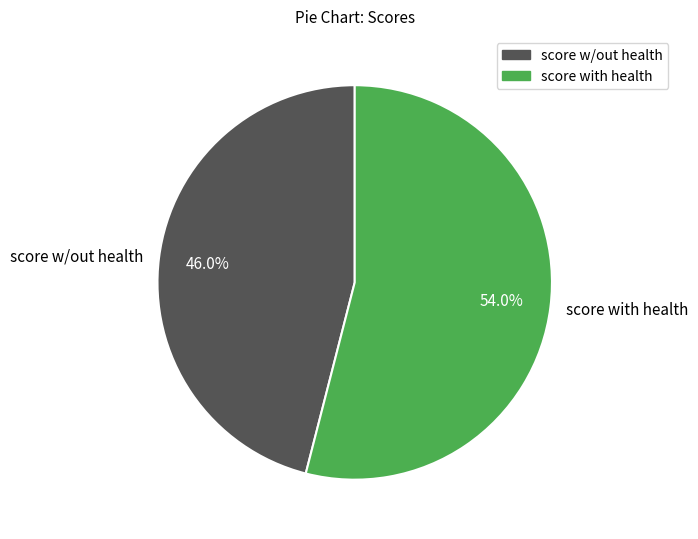

Between score with health and score w/out health, which is larger?

score with health